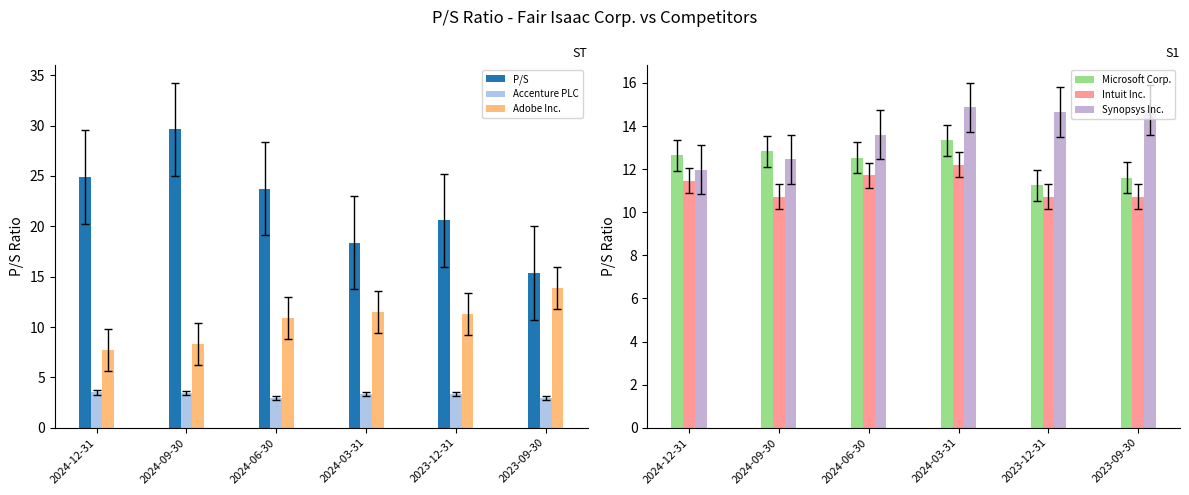

What position from the left is 2024-03-31?

4